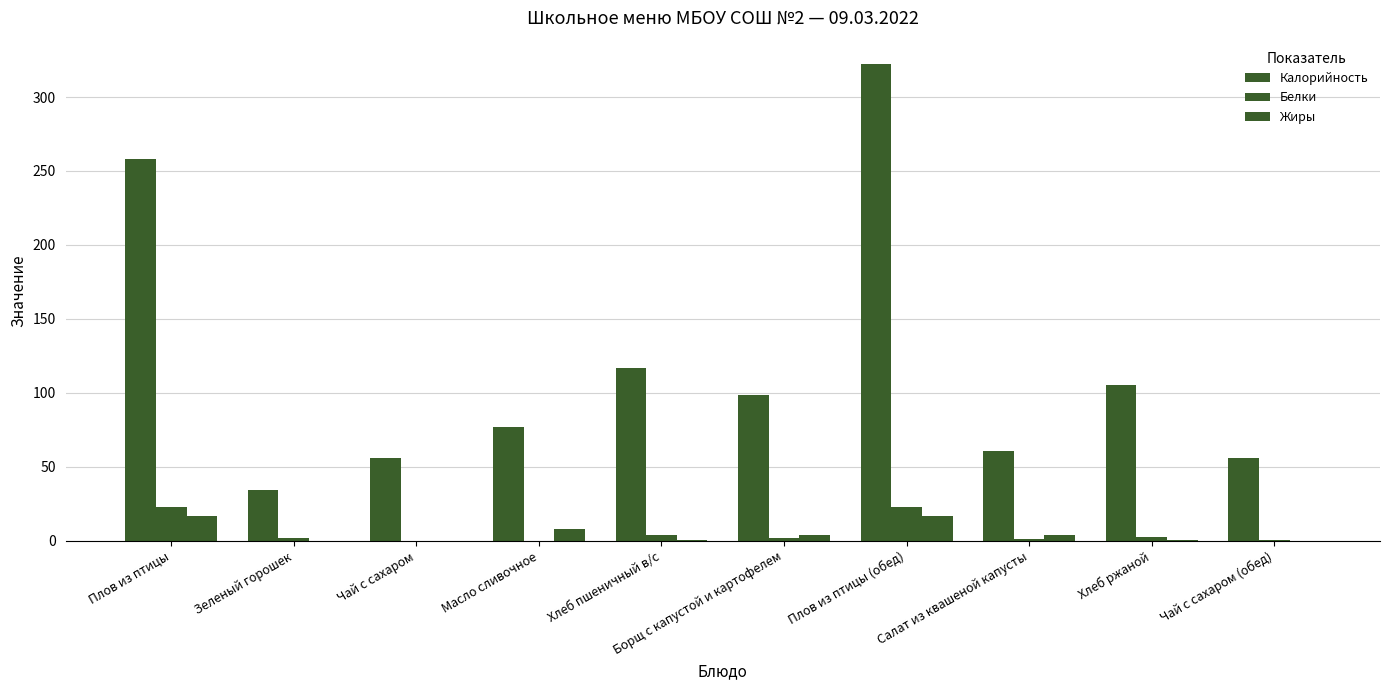

Are the bars horizontal?

No